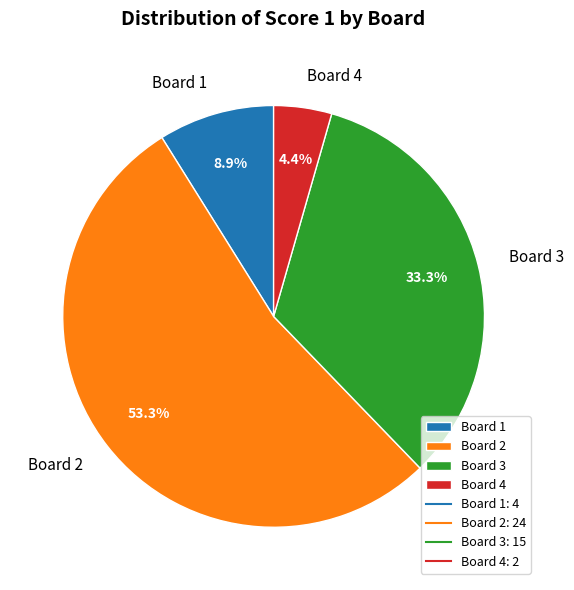

Which has a higher value, Board 1 or Board 3?

Board 3